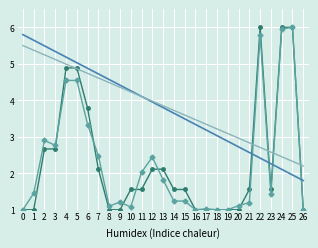

What is the greatest value displayed?

6.0